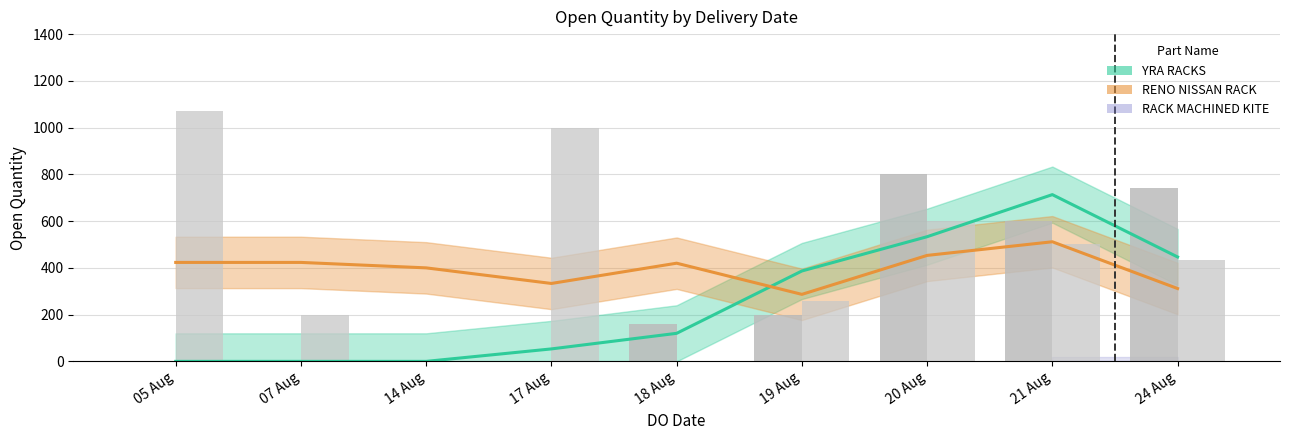

What is the approximate value of YRA RACKS (bars) at 24 Aug?

740